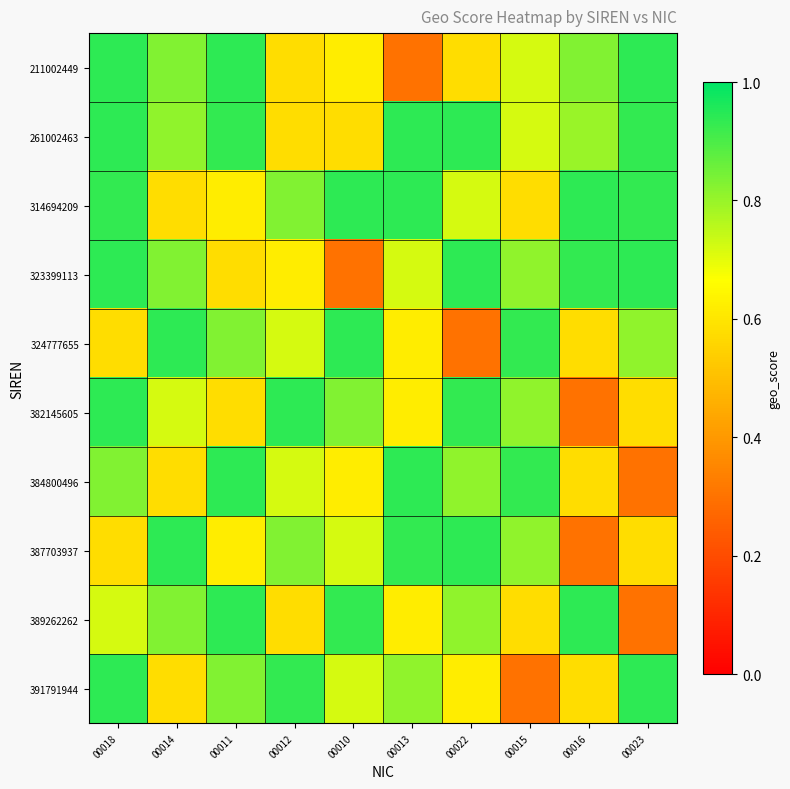

Which series changed the most between 00014 and 00023?

389262262